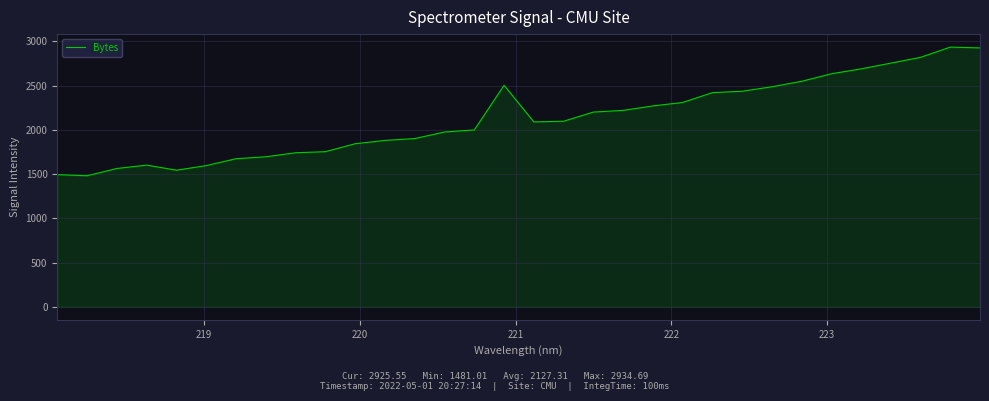

What is the difference between the maximum and minimum values?

1453.7